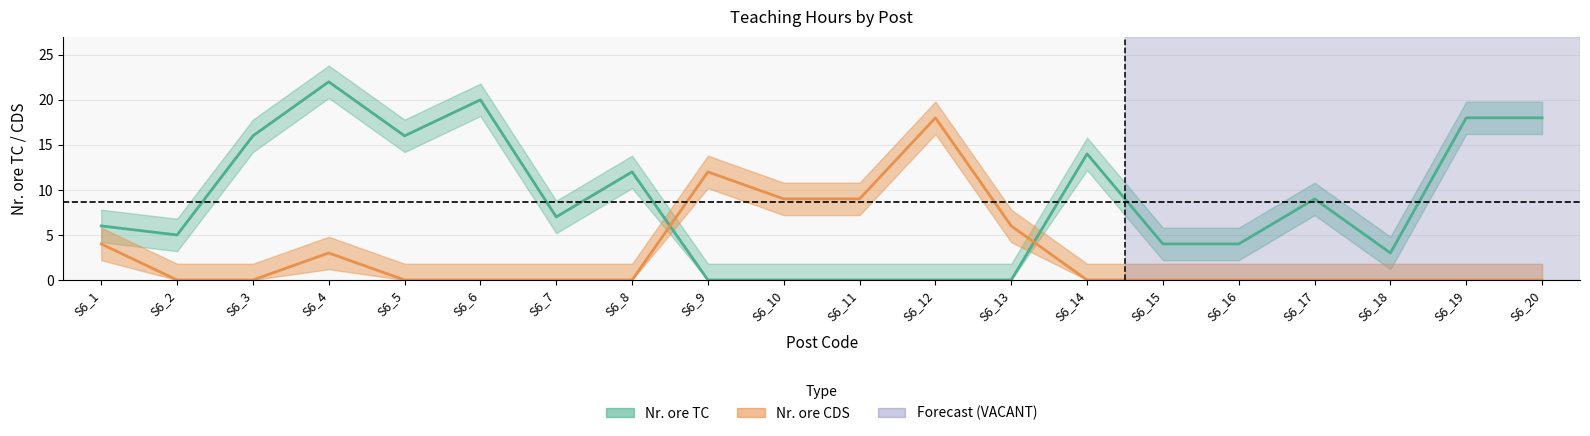

Where is the first local maximum for Nr. ore TC?

S6_4